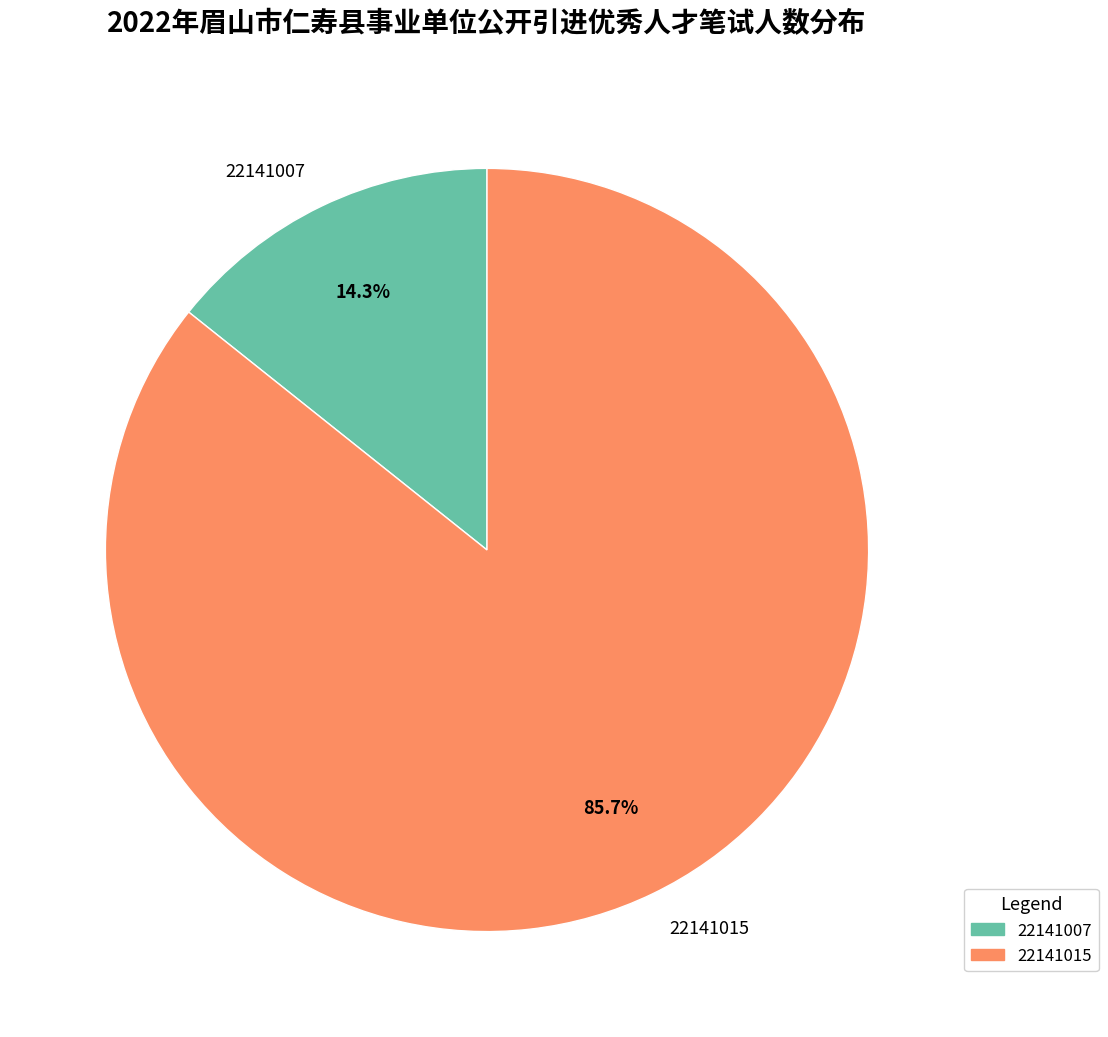

Which slice represents more than half of the pie?

22141015